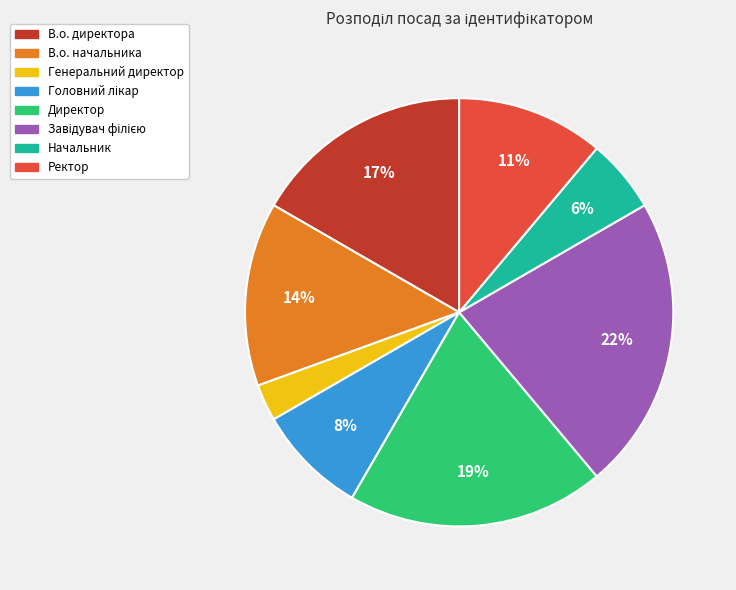

To the nearest percent, what percentage of the pie is Начальник?

6%